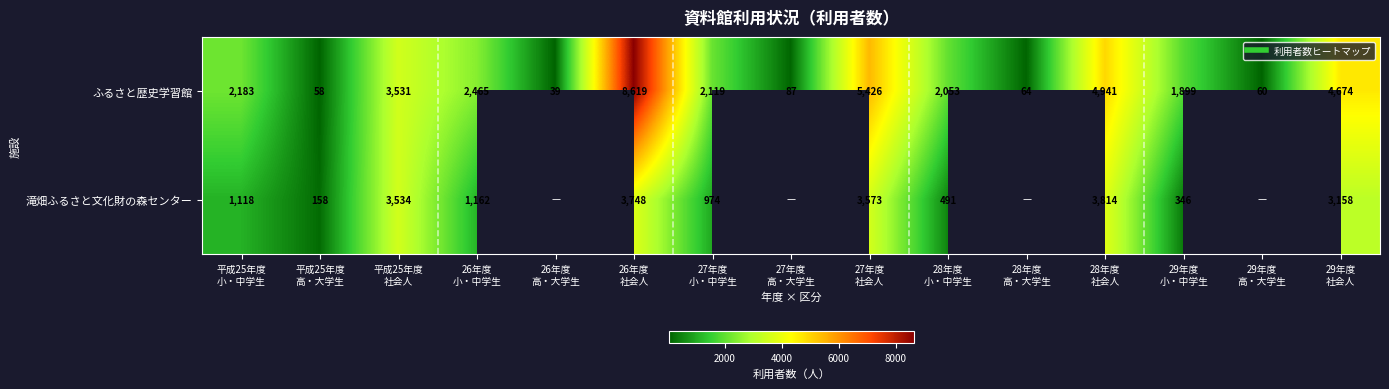

How many series are shown in this chart?

2